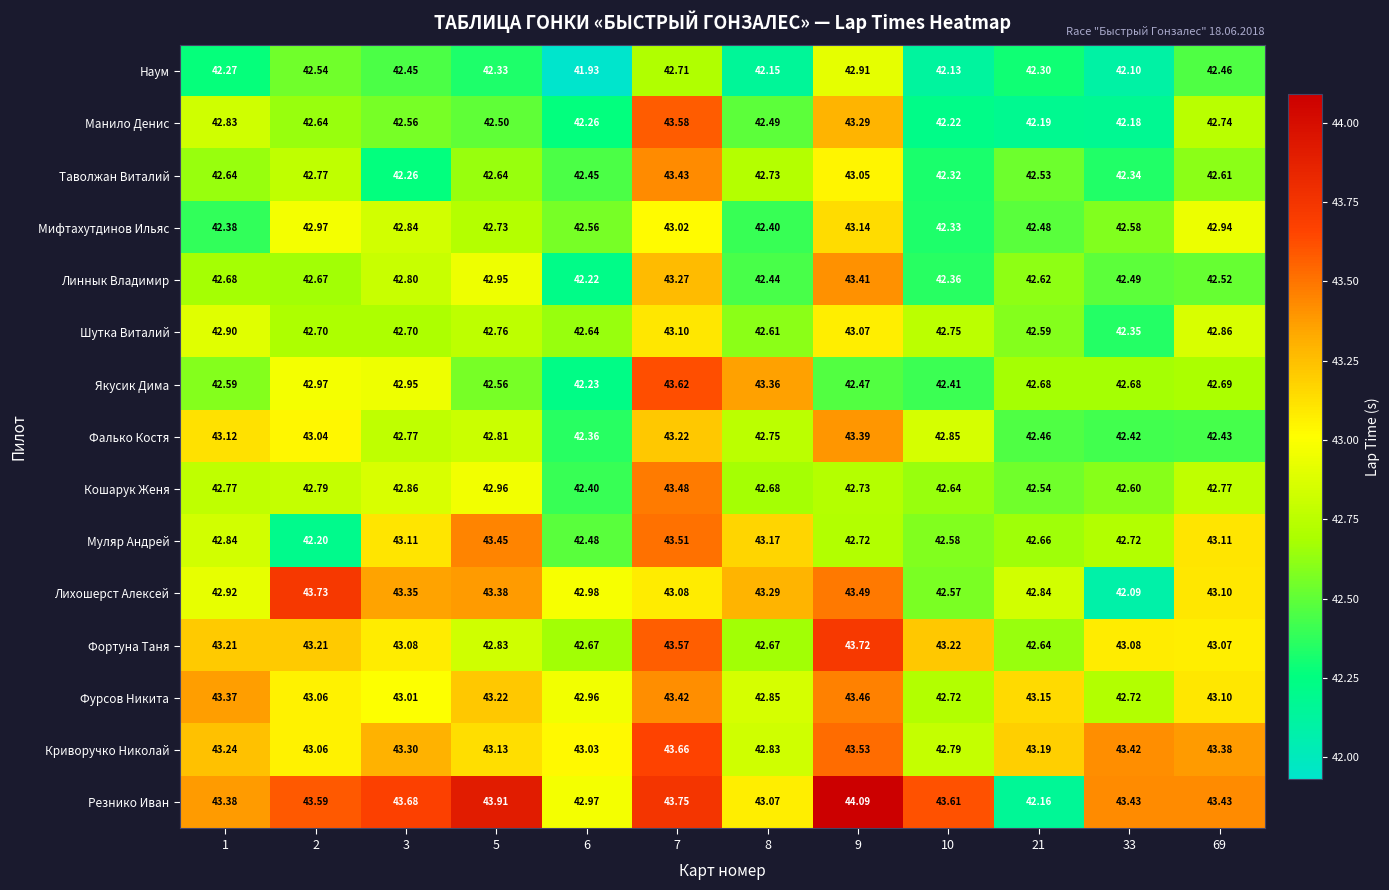

What is the total value across all series at 9?

648.5